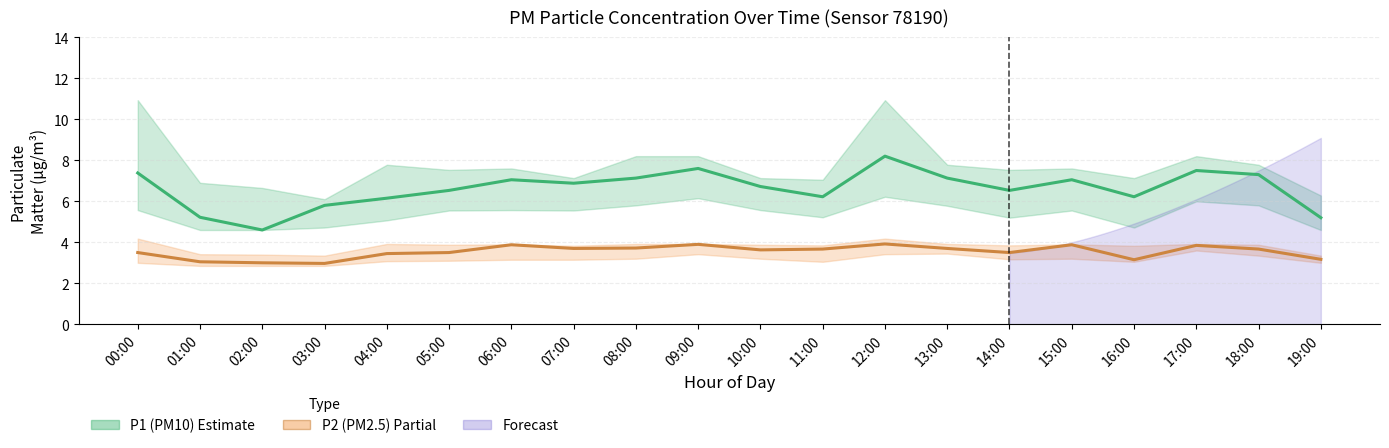

What is the difference between the maximum and second lowest values in the P1 series?

3.0